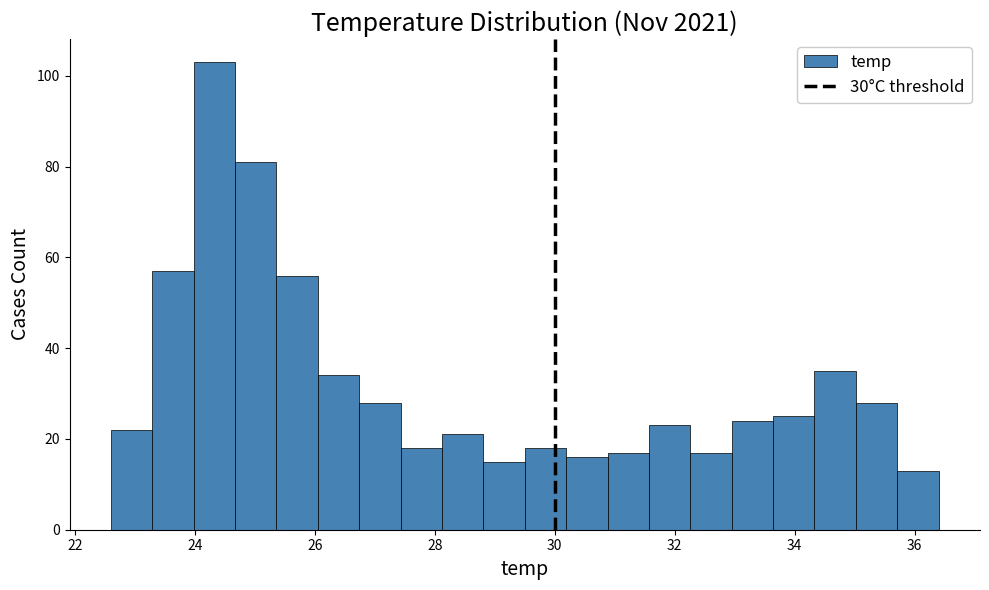

Around what value on the x-axis is the tallest bar? Give the approximate position of its centre, as read against the axis.

24.4